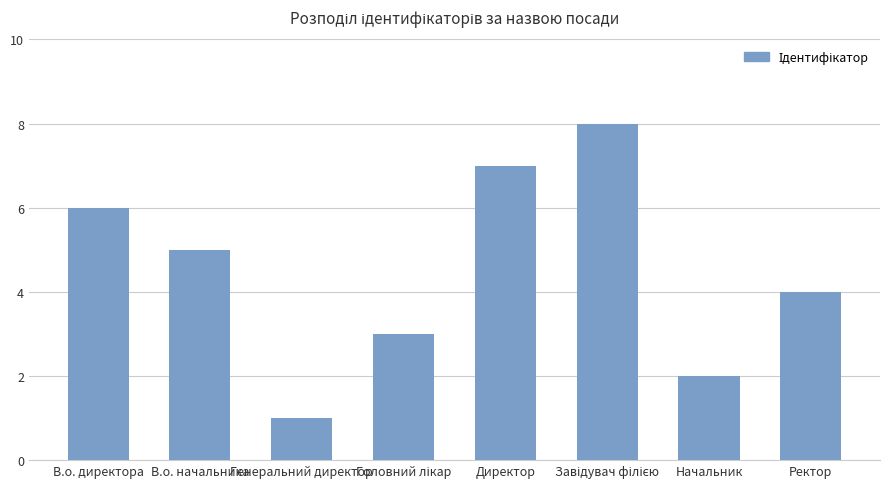

What is the greatest value displayed?

8